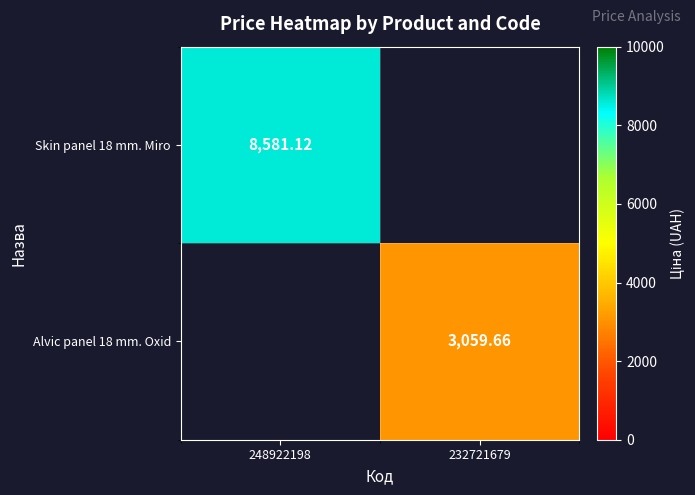

Is the value of Skin panel 18 mm. Miro at 248922198 greater than the value of Alvic panel 18 mm. Oxid at 232721679?

Yes